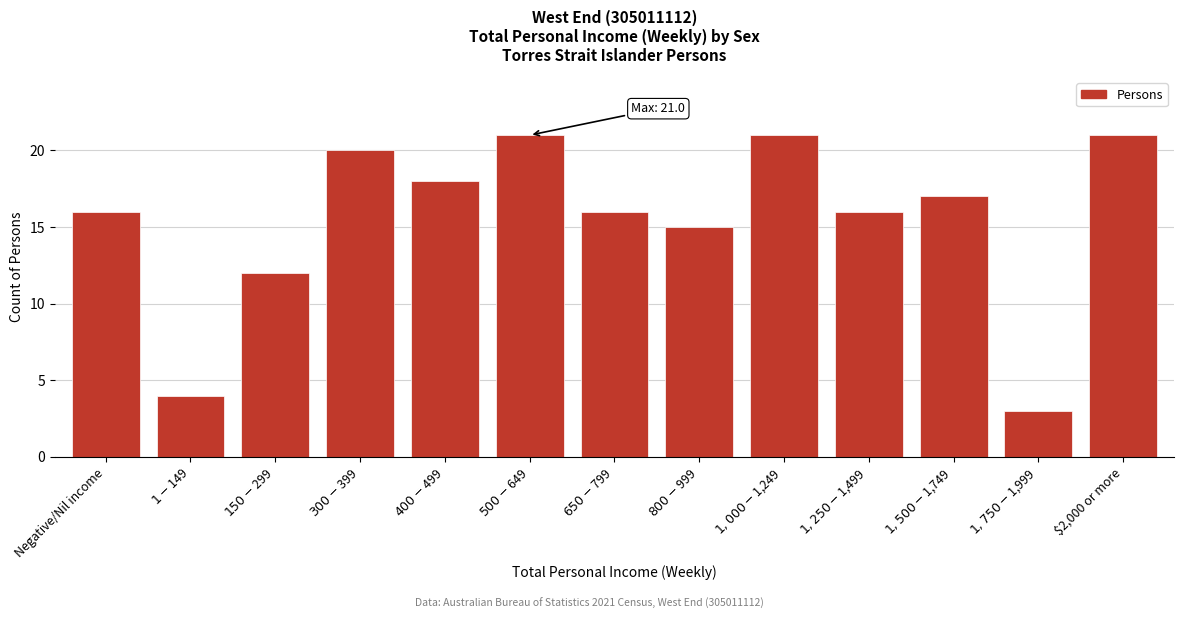

Reading right to left, list all the values displayed in this chart.

21	3	17	16	21	15	16	21	18	20	12	4	16